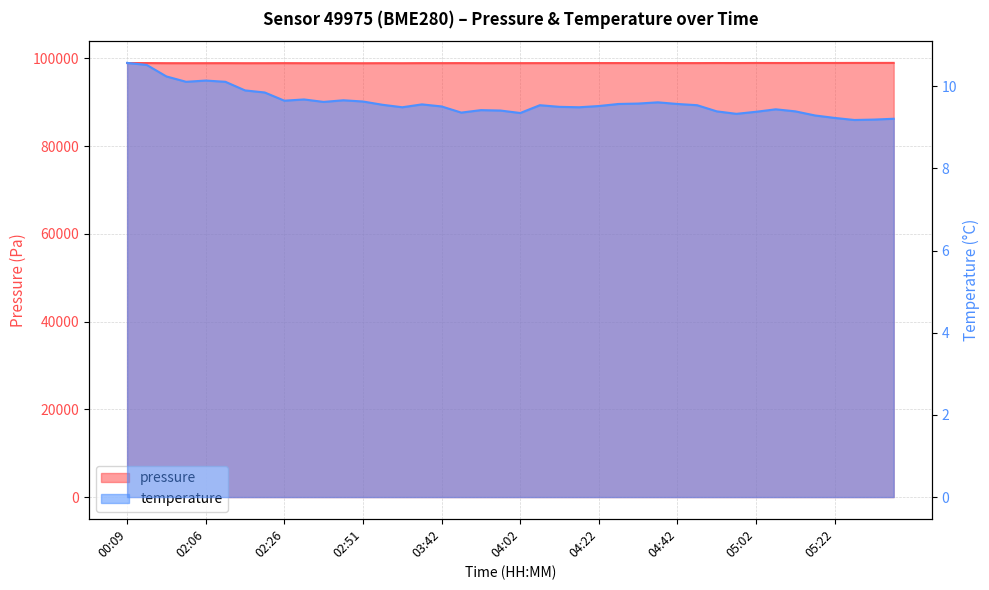

Does the chart have visible grid lines?

Yes